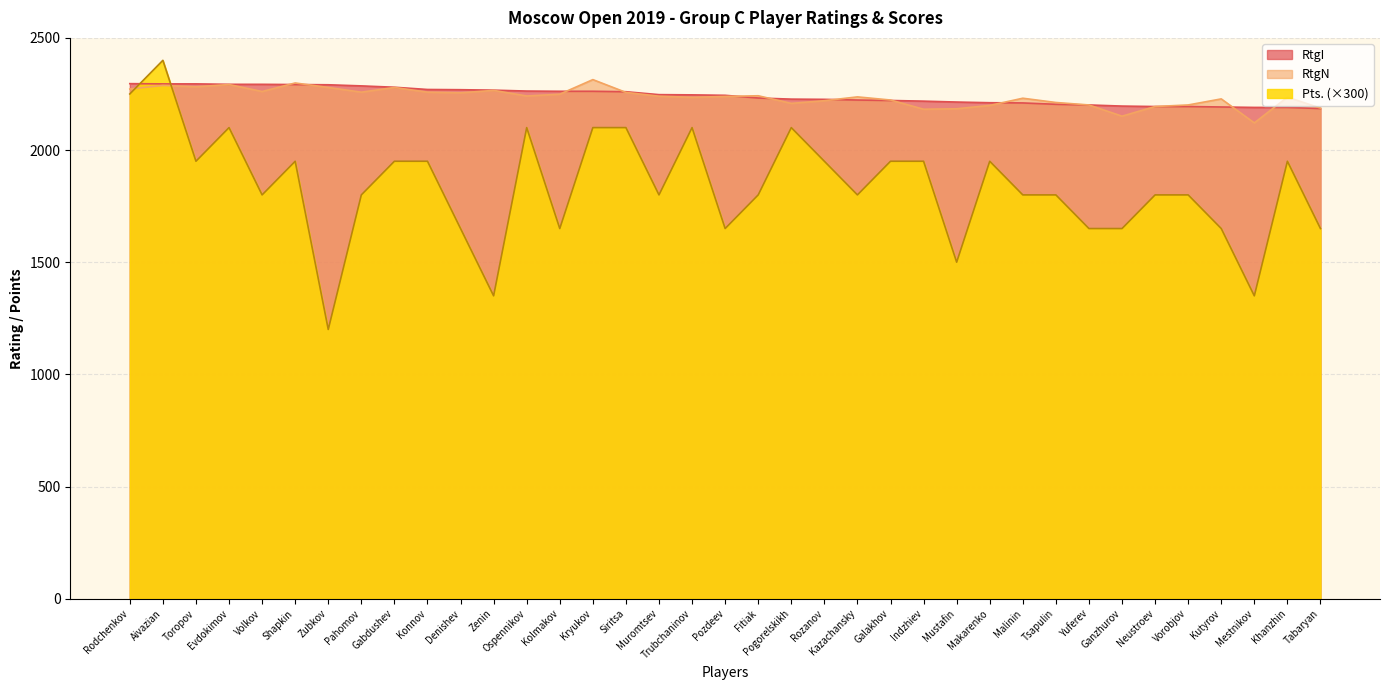

Which has a higher value, Mustafin or Khanzhin?

Mustafin